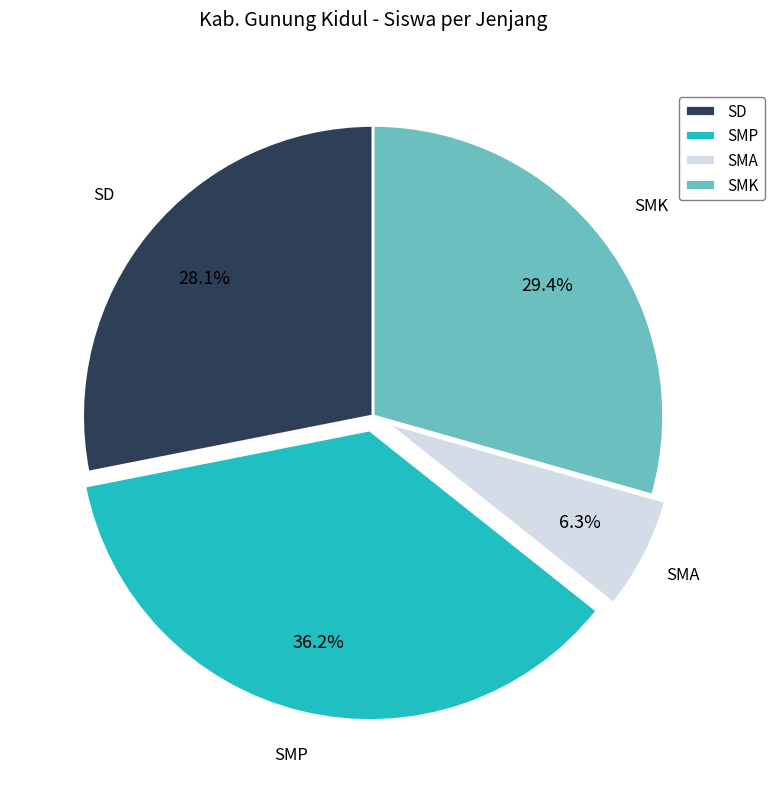

Rank the categories by value from highest to lowest.

SMP, SMK, SD, SMA